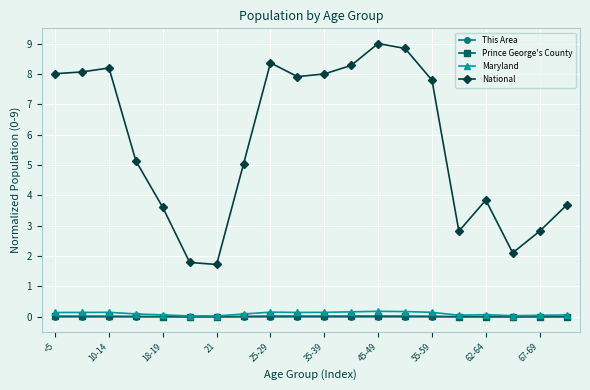

Which series has the largest range (max minus min)?

National